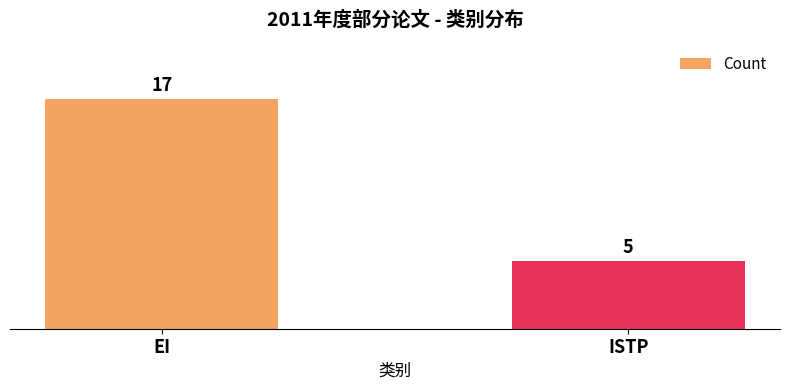

What is the sum of the values at ISTP and EI?

22